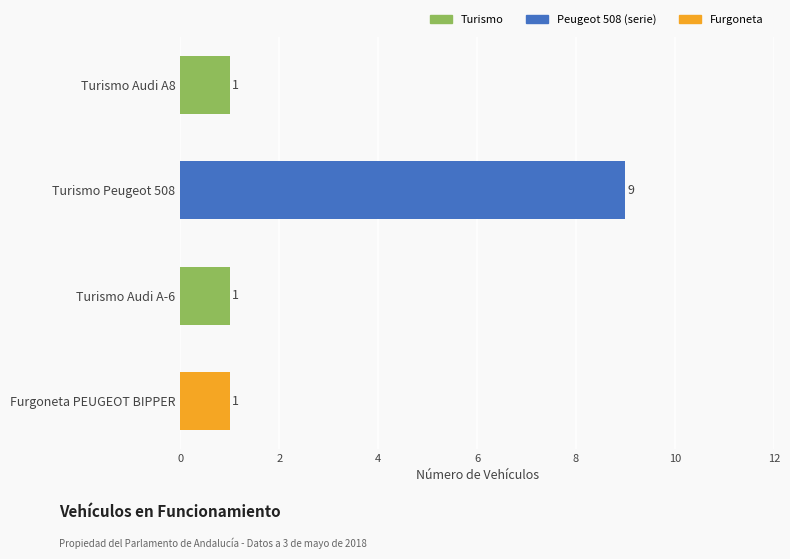

What is the sum of all values?

12